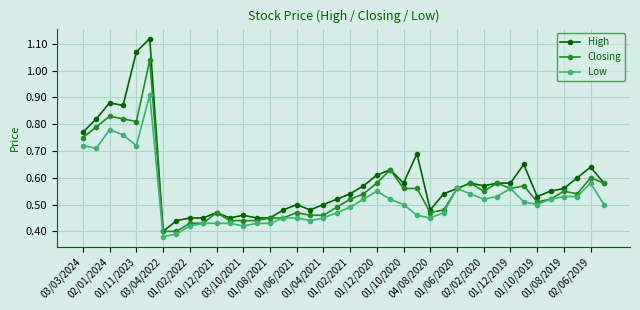

List the series in order of their peak value, lowest first.

Low, Closing, High